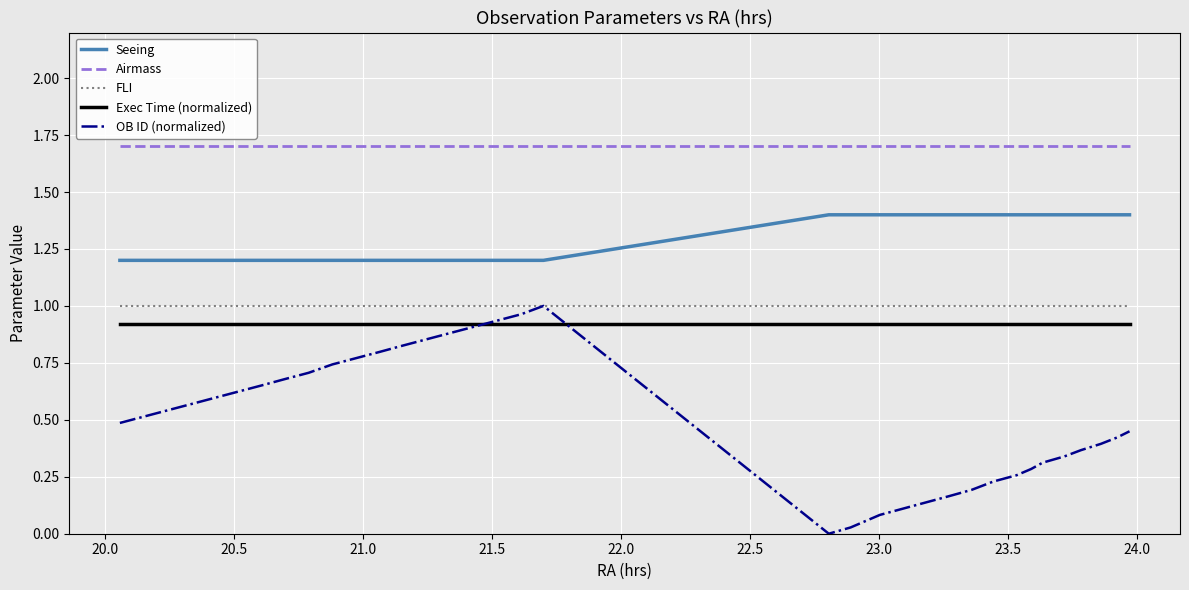

Which series has the largest range (max minus min)?

OB ID (normalized)